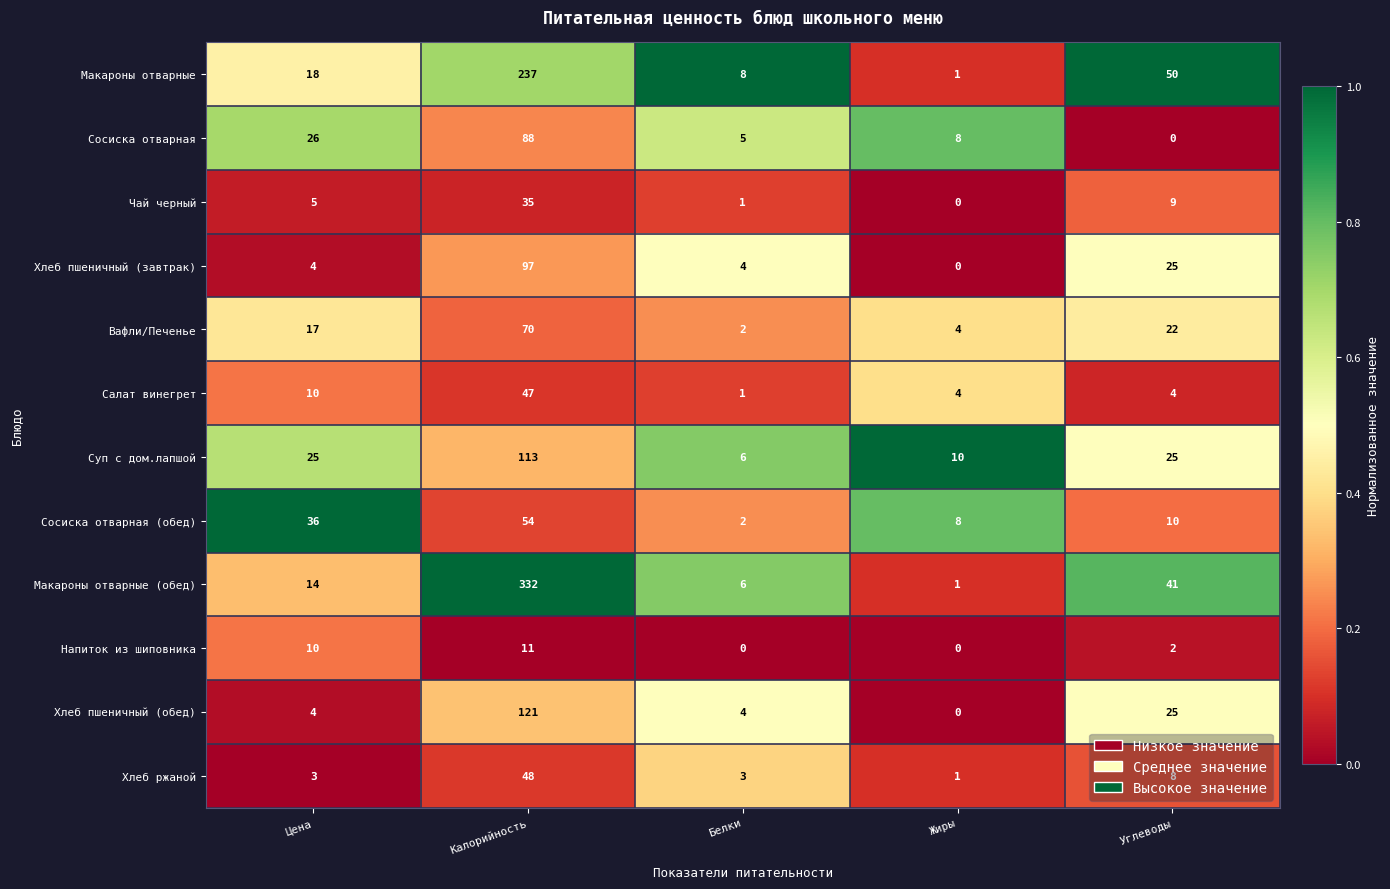

Rank the series by their maximum value, from lowest to highest.

Напиток из шиповника, Чай черный, Салат винегрет, Хлеб ржаной, Сосиска отварная (обед), Вафли/Печенье, Сосиска отварная, Хлеб пшеничный (завтрак), Суп с дом.лапшой, Хлеб пшеничный (обед), Макароны отварные, Макароны отварные (обед)